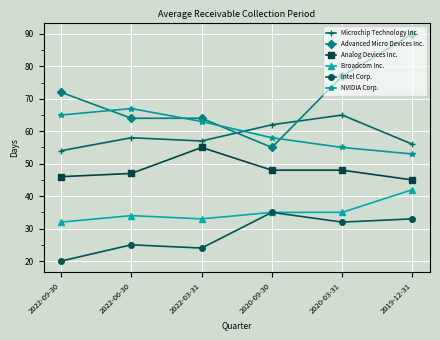

At how many categories does at least one series exceed 37?

6